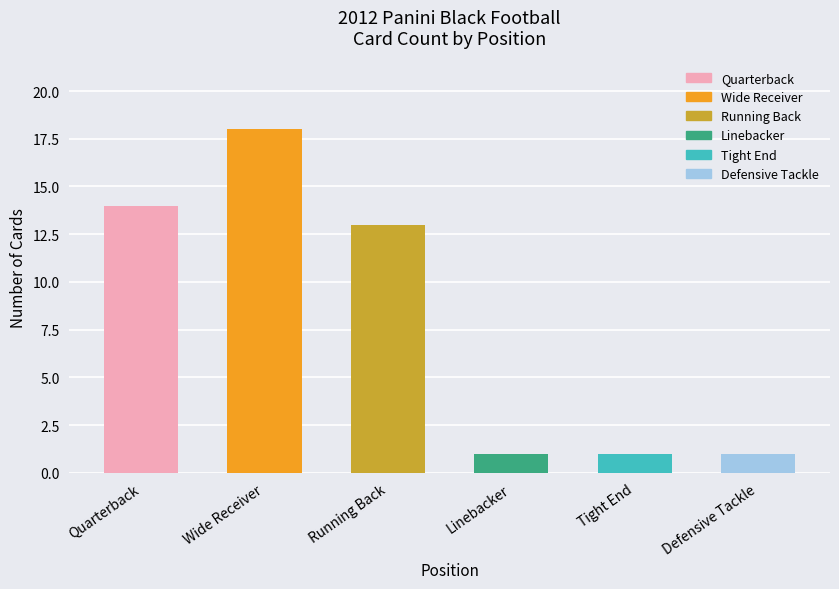

Is it true that the value at Defensive Tackle is 2?

False